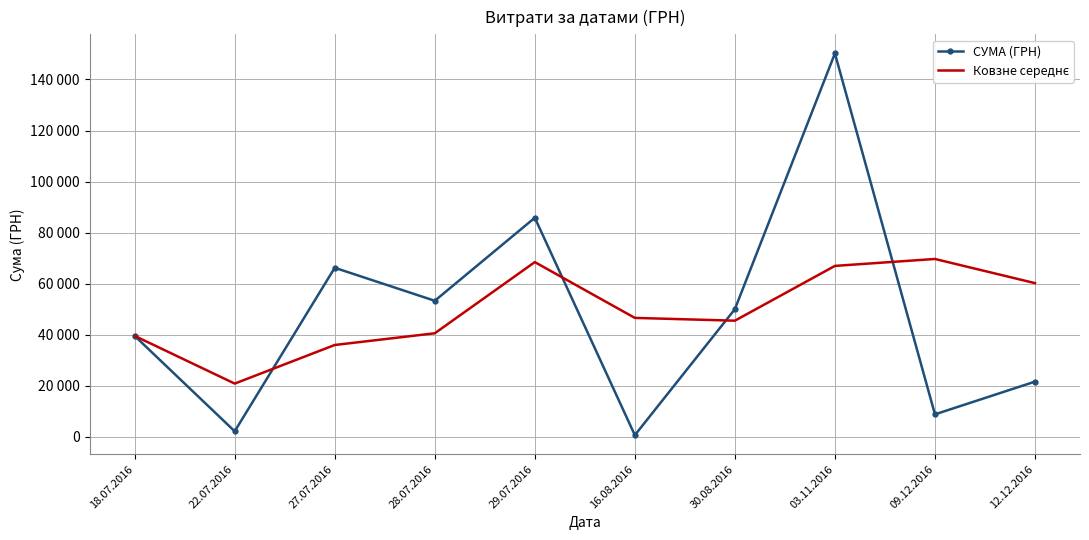

What is the average value of the Ковзне середнє series?

49403.2